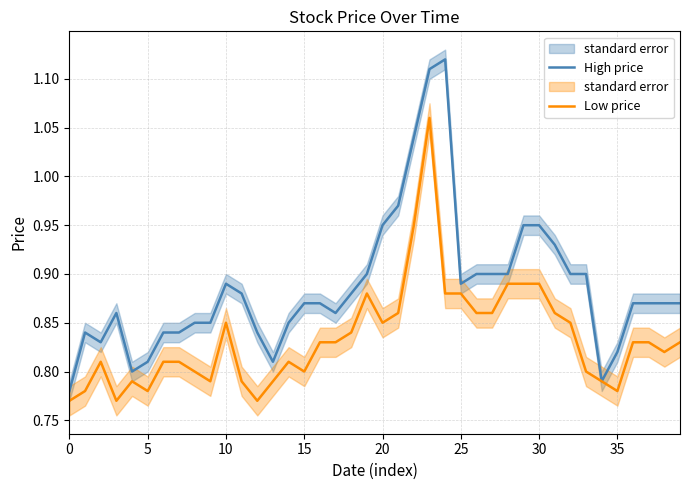

True or false: Low price and High price intersect in this chart.

False